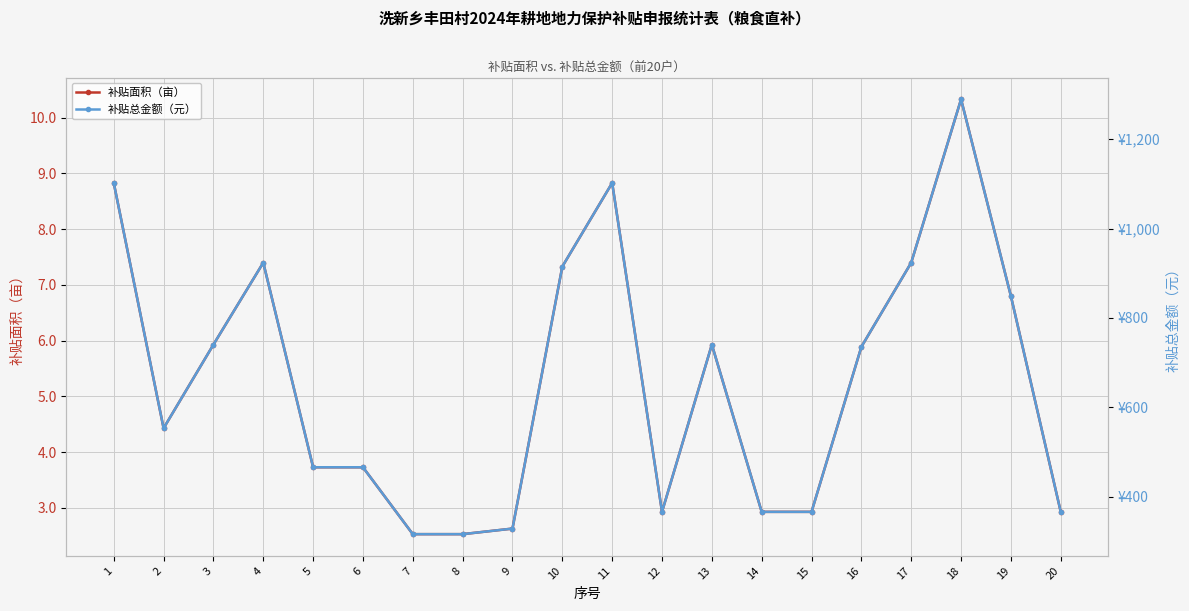

What is the highest value of the 补贴面积（亩） series?

10.3